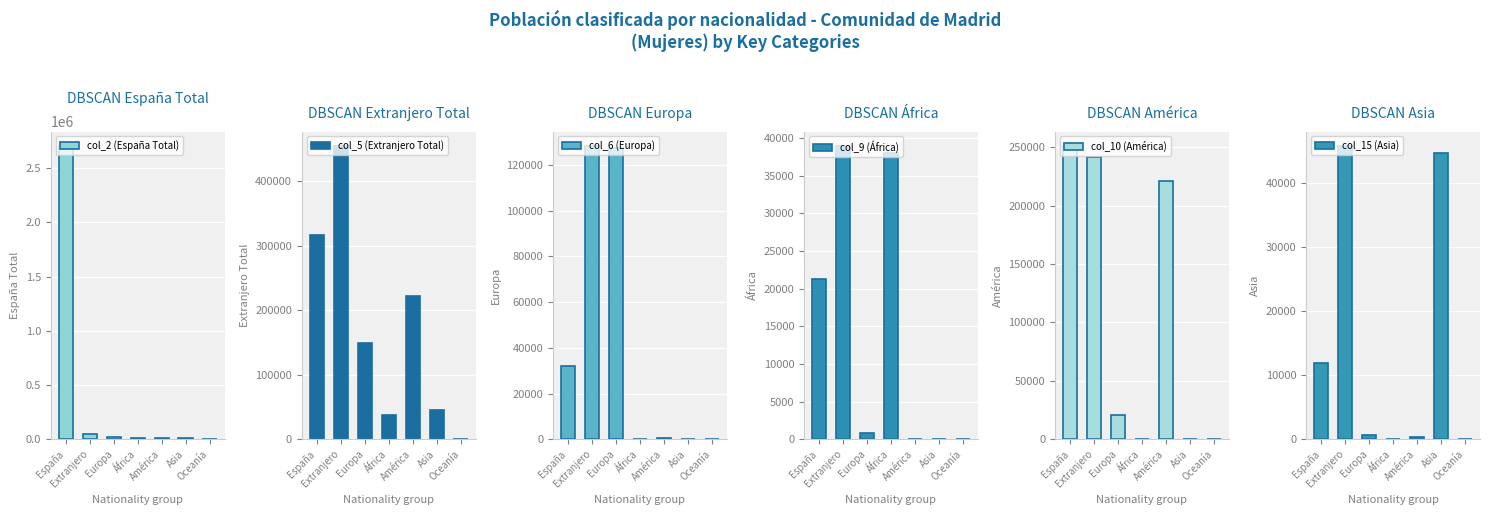

Is it true that col_10 (América) equals 13 at Oceanía?

True